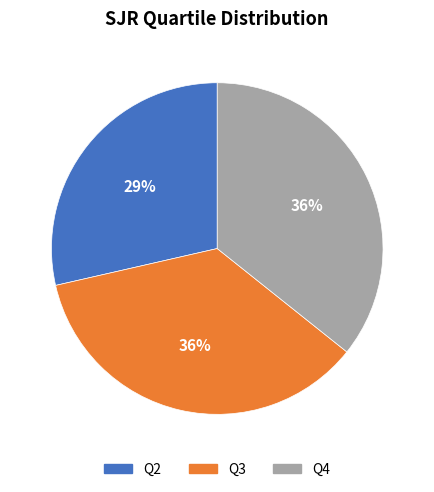

To the nearest percent, what is the difference between the Q4 and Q2 slice percentages?

7%